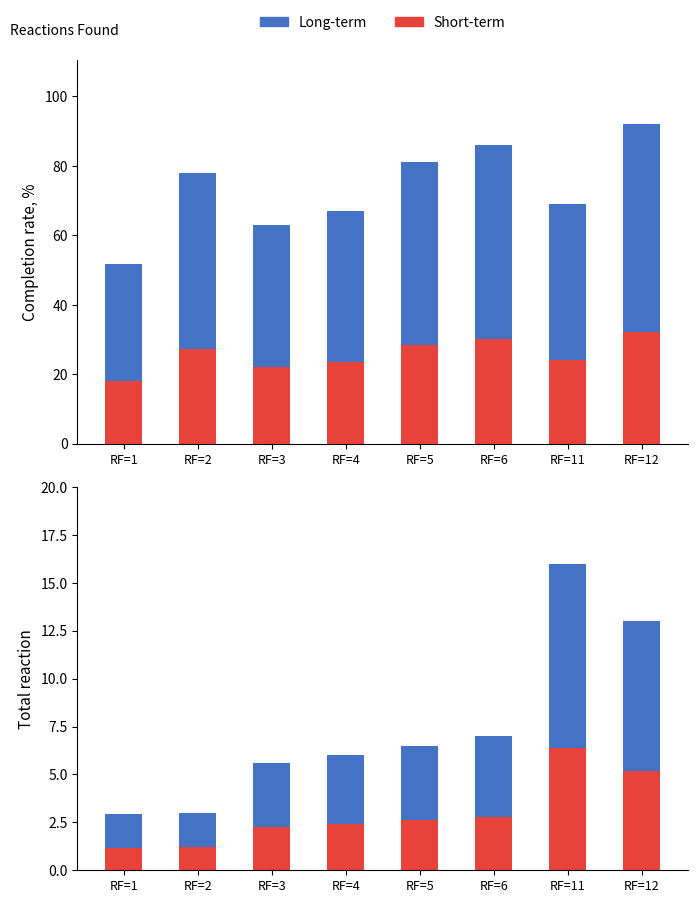

Reading left to right, extract all data points from this chart.

Short-term: 1.2	1.2	2.2	2.4	2.6	2.8	6.4	5.2
Long-term: 1.7	1.8	3.4	3.6	3.9	4.2	9.6	7.8